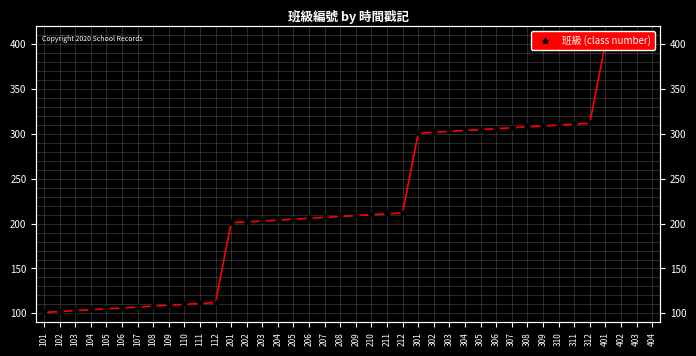

Between 209 and 210, which is larger?

210